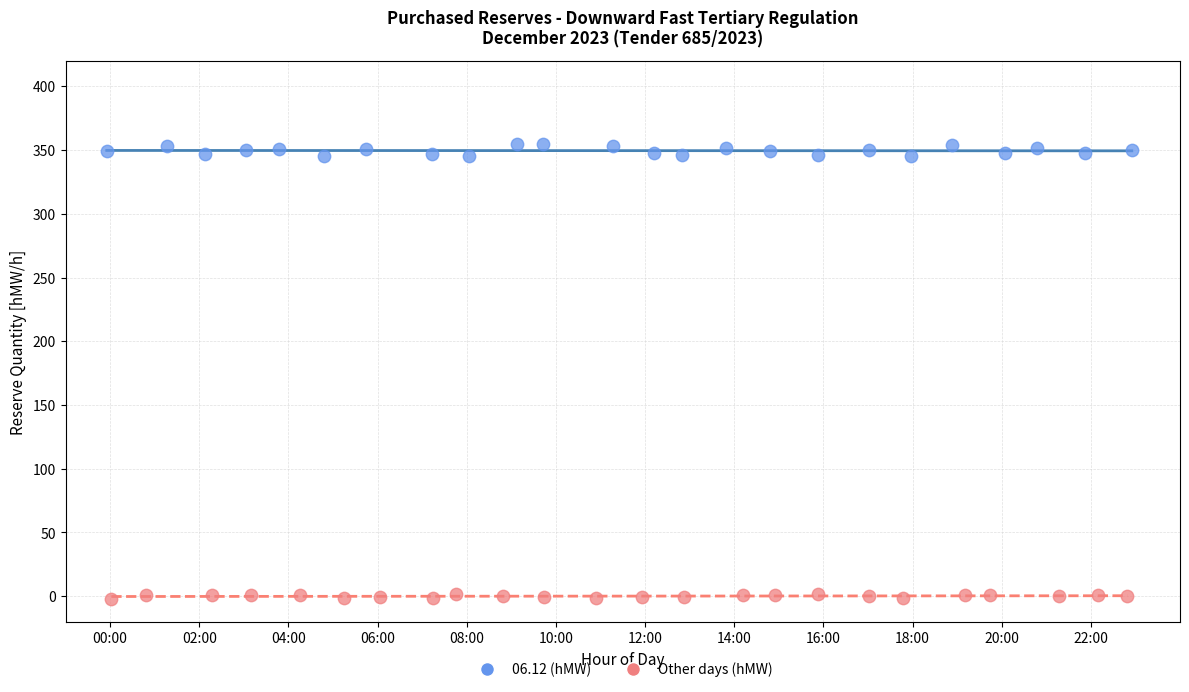

Which series has the widest spread of Y values?

06.12 (hMW)